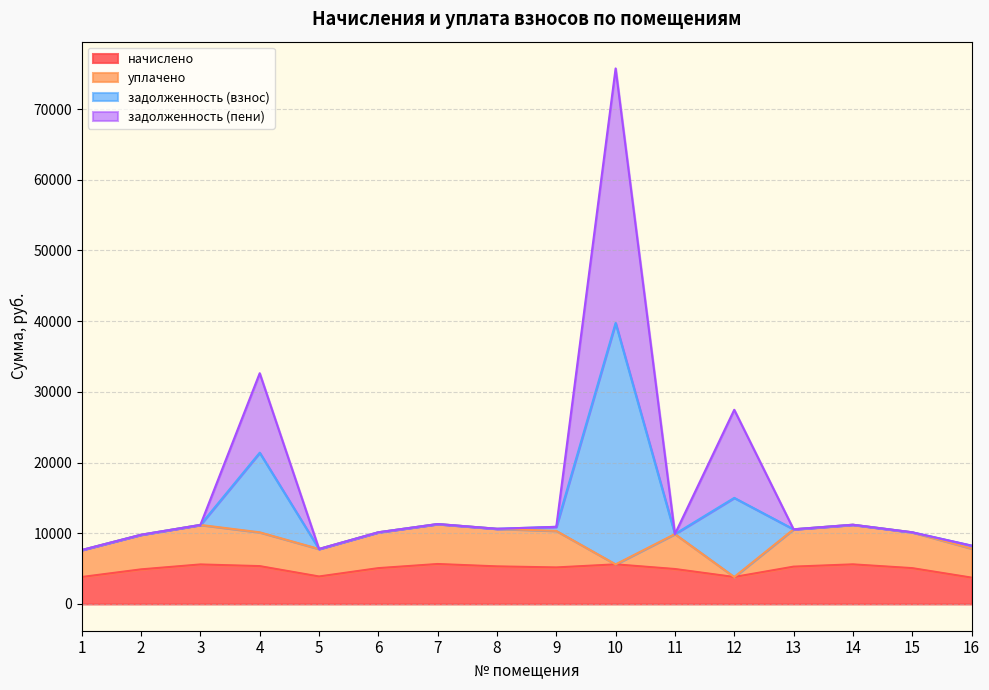

Is the value of задолженность (взнос) at 12 greater than the value of начислено at 7?

Yes